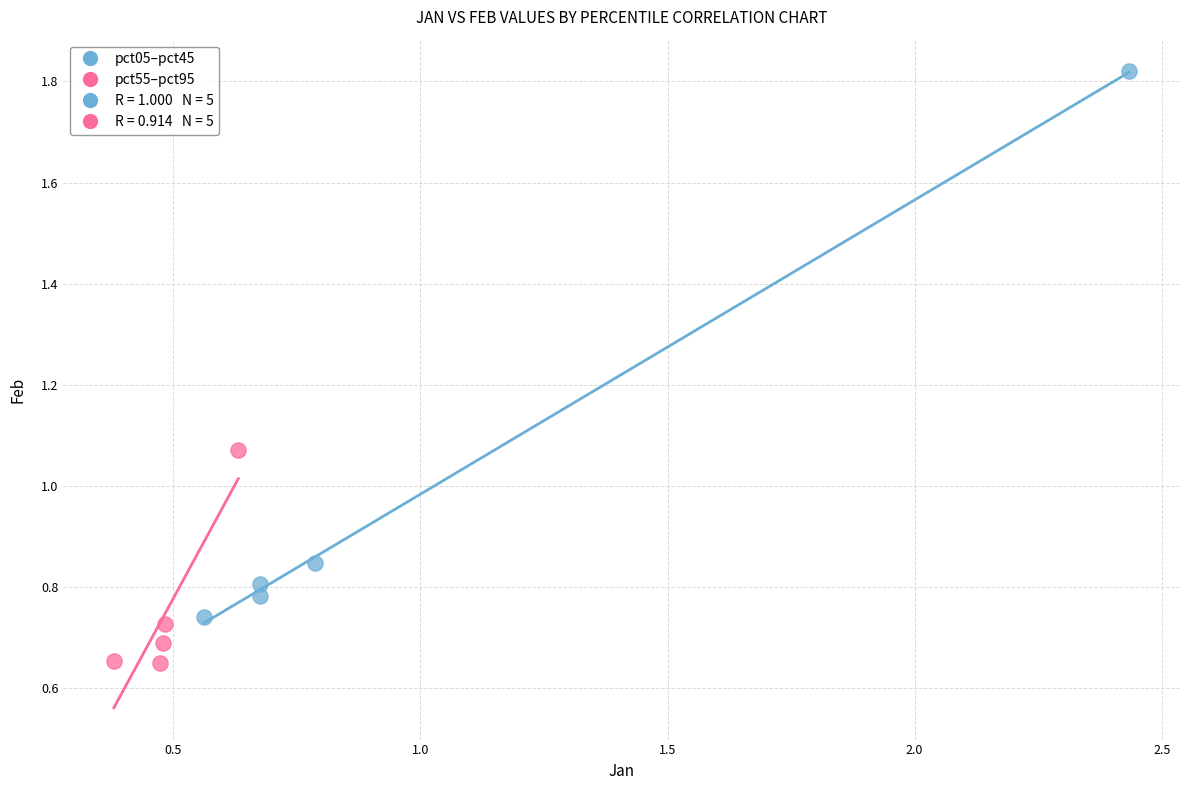

Which series has the largest Y range (max minus min)?

pct05–pct45